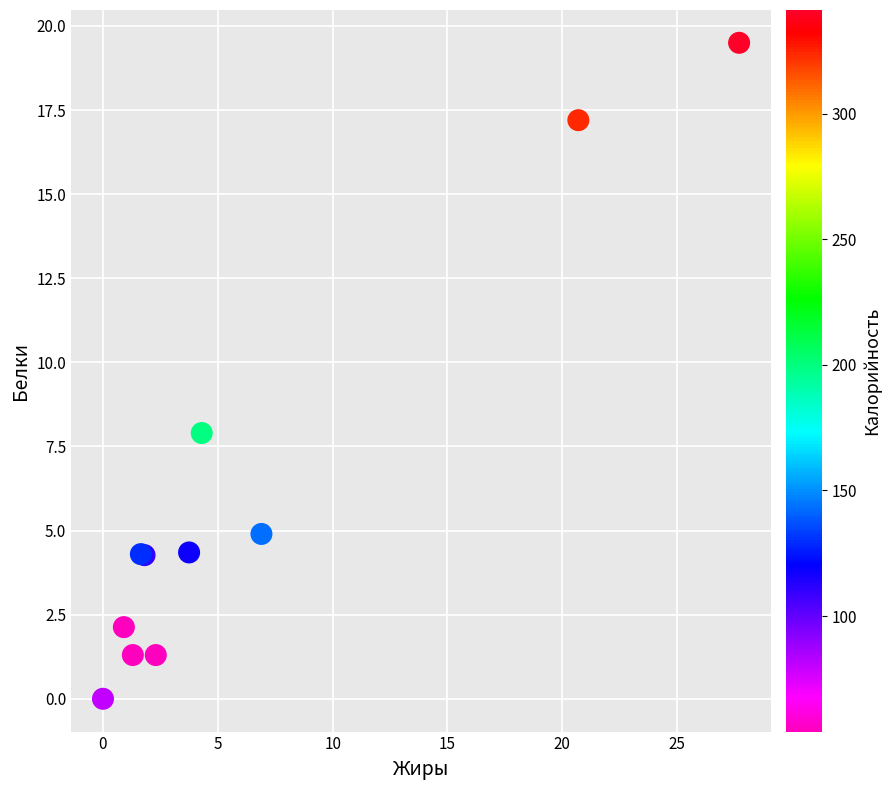

What Y value in the scatter plot is closest to 9?

7.9